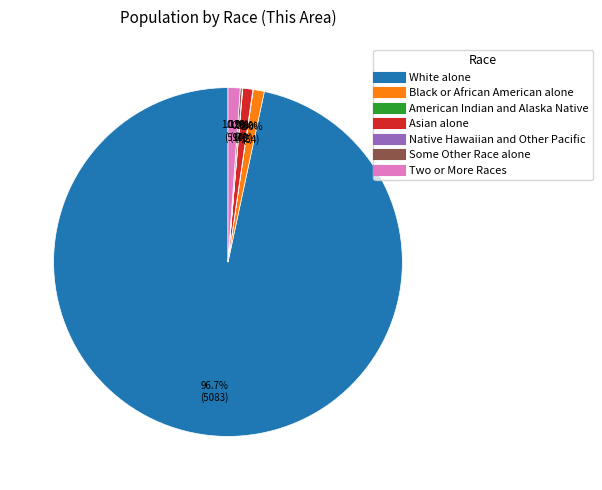

What is the largest slice in the pie chart?

White alone